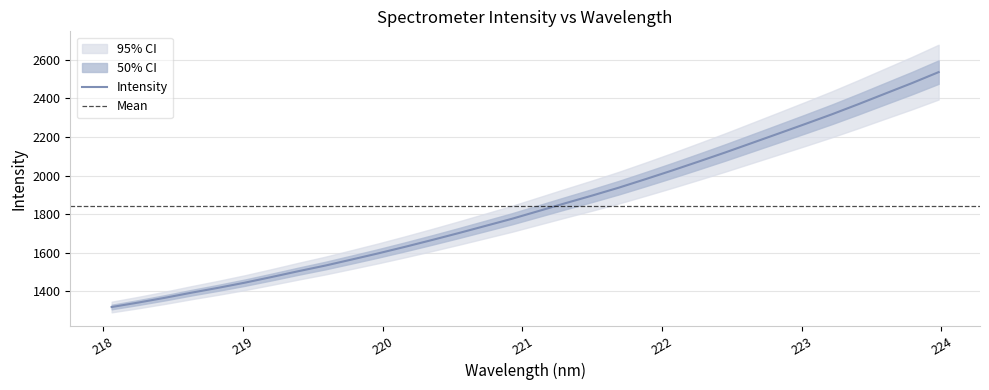

Is it true that the value at 220.7354 is 1739.1?

True